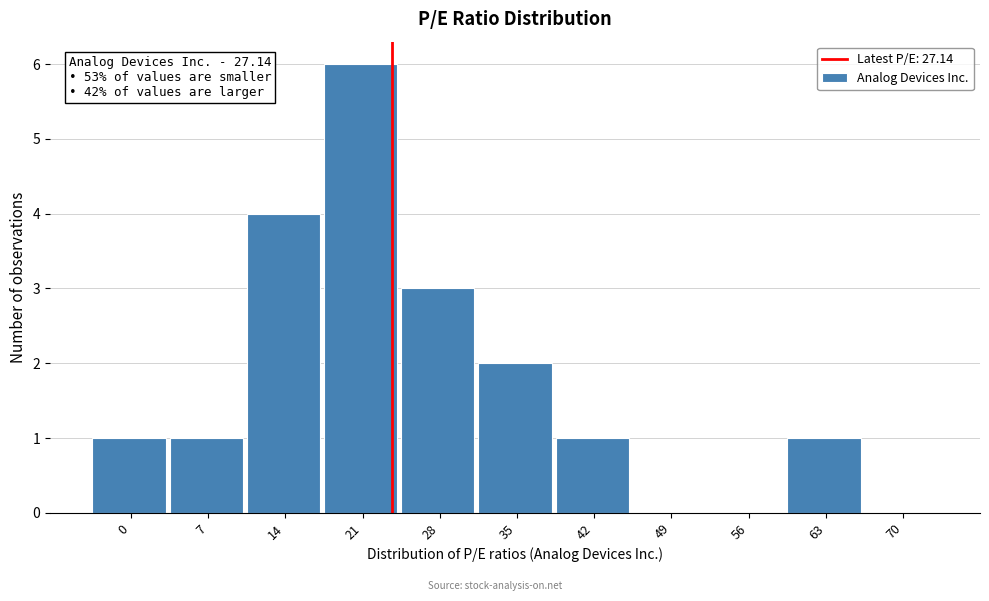

Reading right to left, extract all data points from this chart.

70=0	63=1	56=0	49=0	42=1	35=2	28=3	21=6	14=4	7=1	0=1